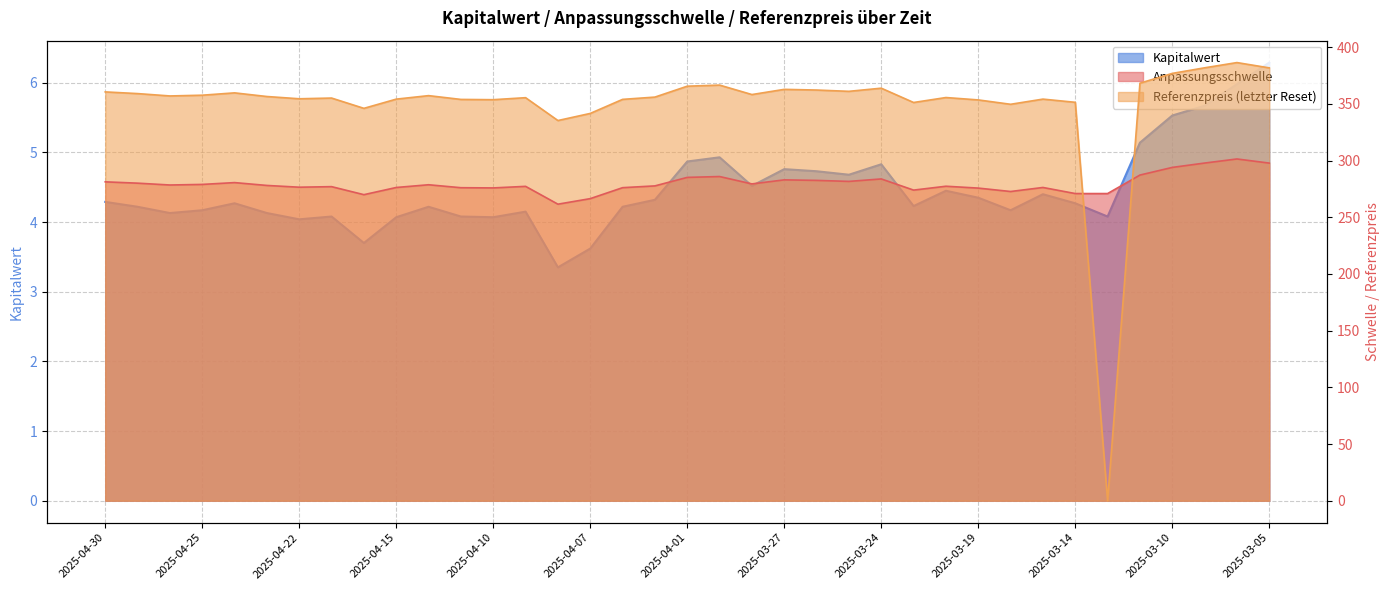

True or false: Anpassungsschwelle has more than 0 interior local peaks.

True